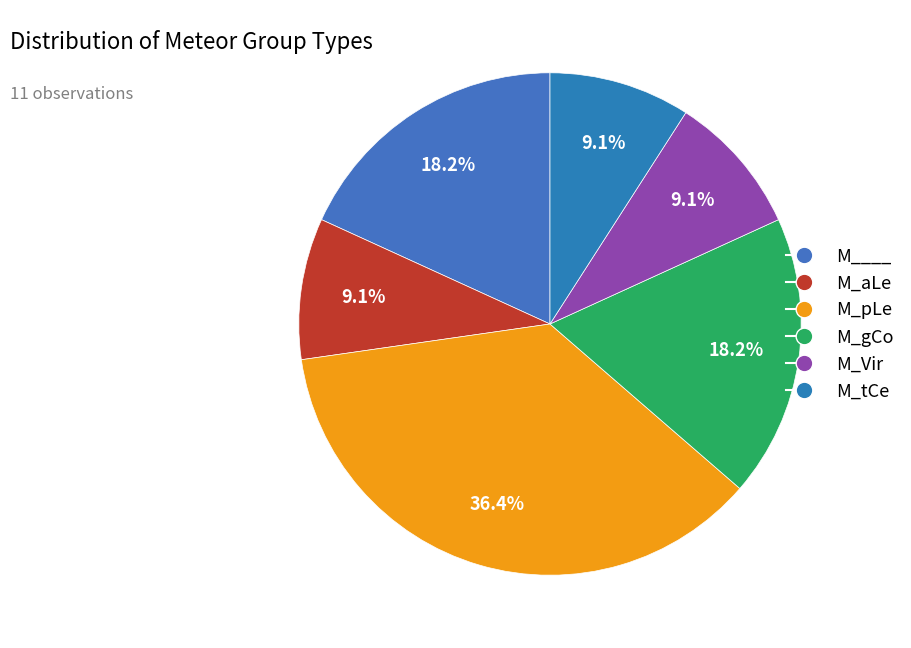

How many segments does this pie chart have?

6